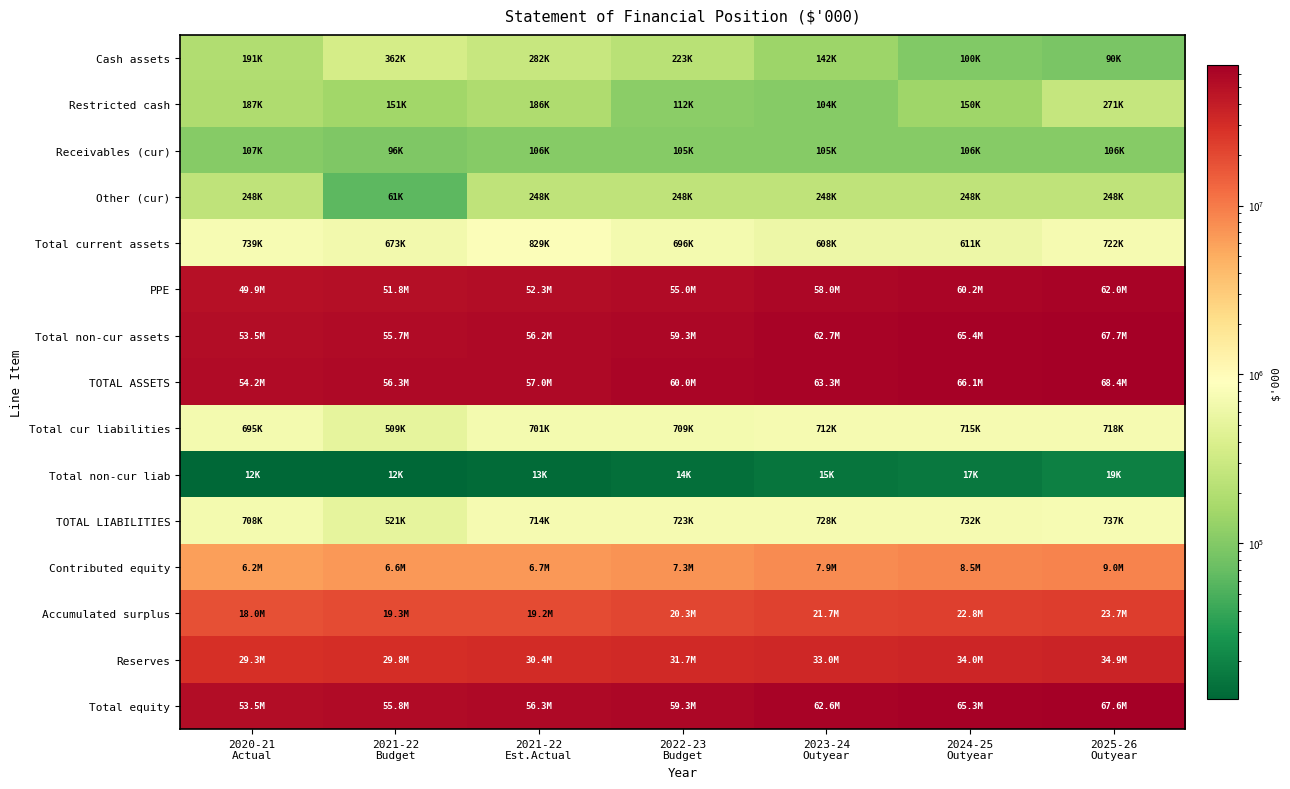

What is the total value across all series at 2022-23
Budget?

295671099